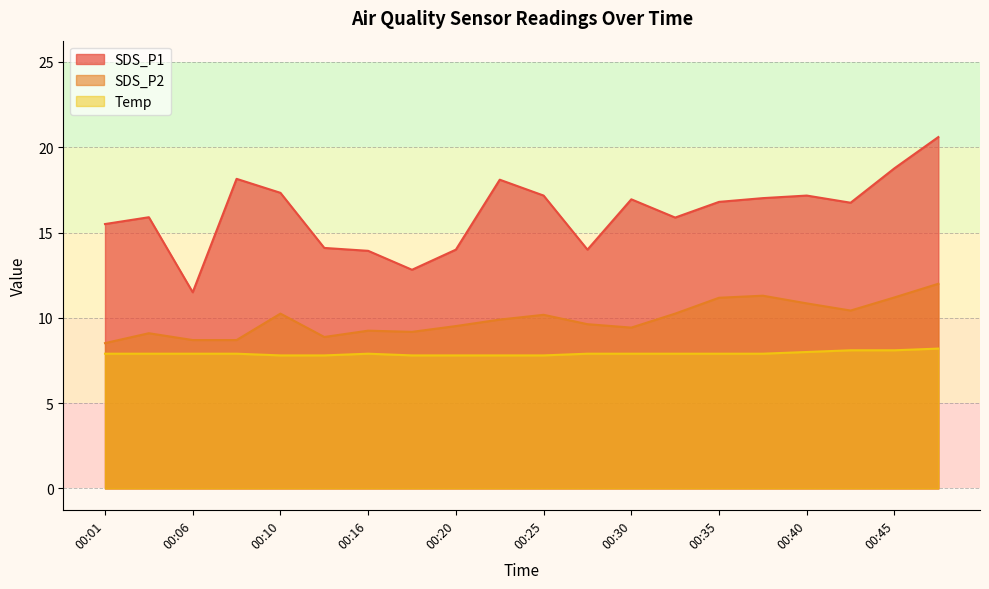

At which category does SDS_P1 reach its first local peak?

00:03